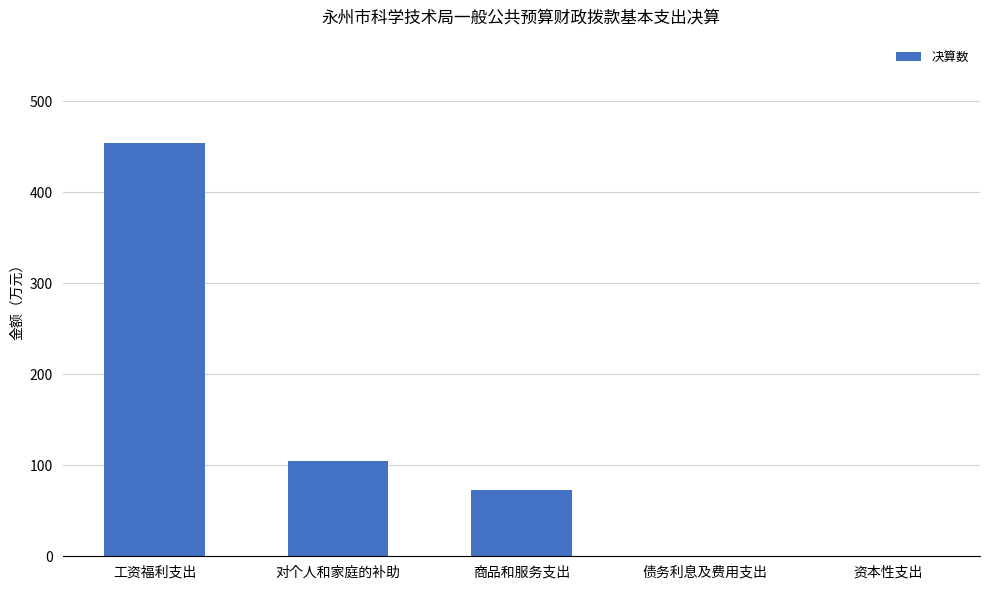

What is the ratio of the value at 工资福利支出 to the value at 对个人和家庭的补助?

4.3